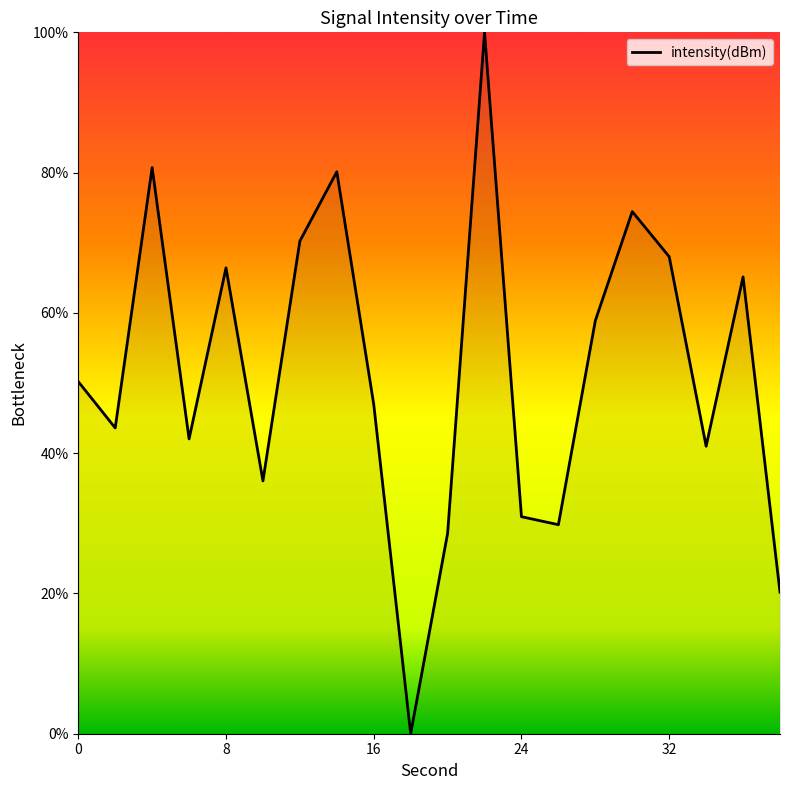

What is the difference between the maximum and minimum values?

100.0